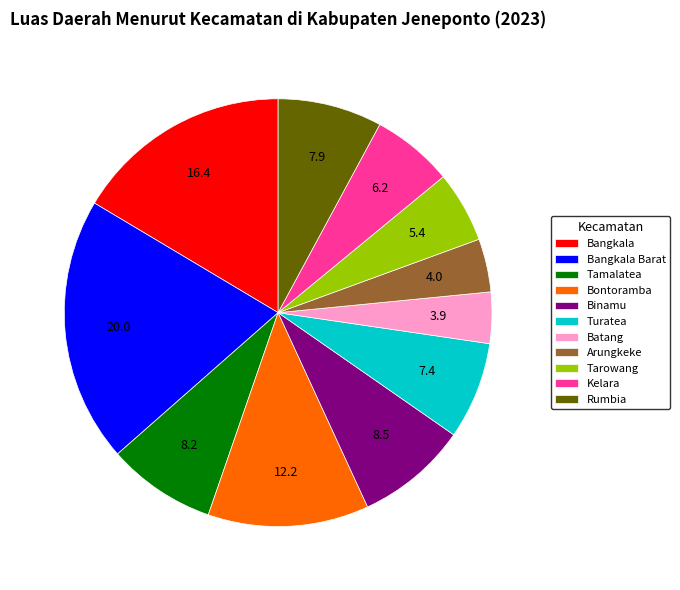

Is there a majority slice in this chart?

No